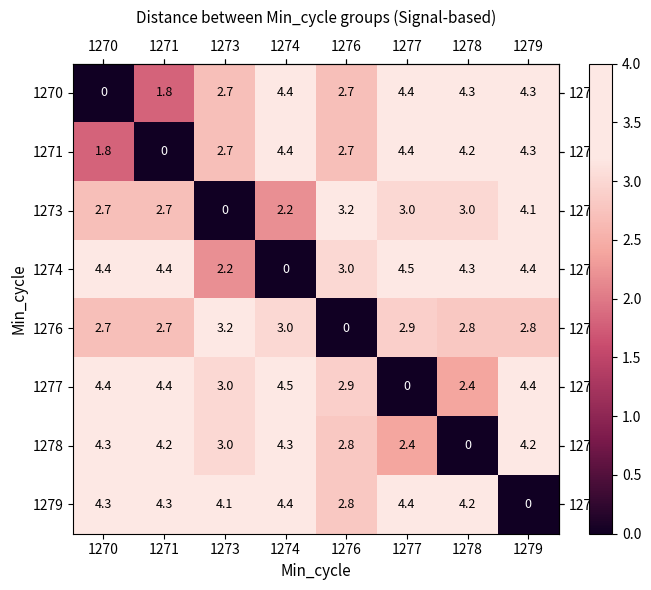

At how many categories does at least one series exceed 3?

8